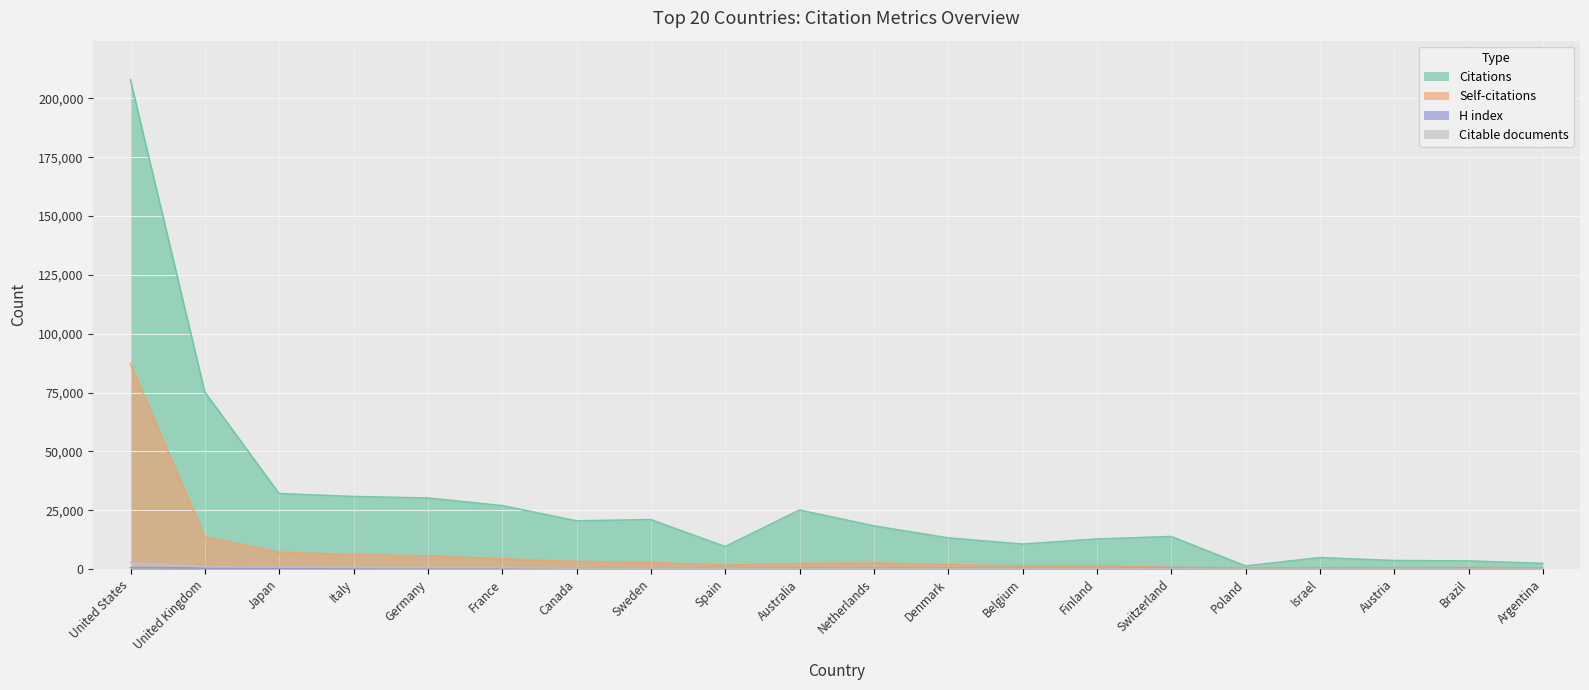

How many series are shown in this chart?

4